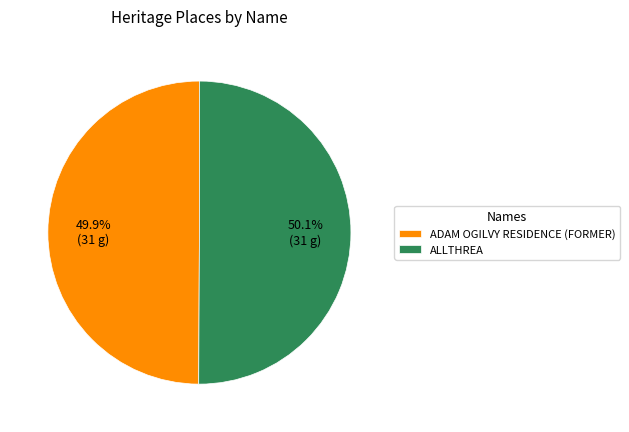

What is the ratio of the value at ALLTHREA to the value at ADAM OGILVY RESIDENCE (FORMER)?

1.0